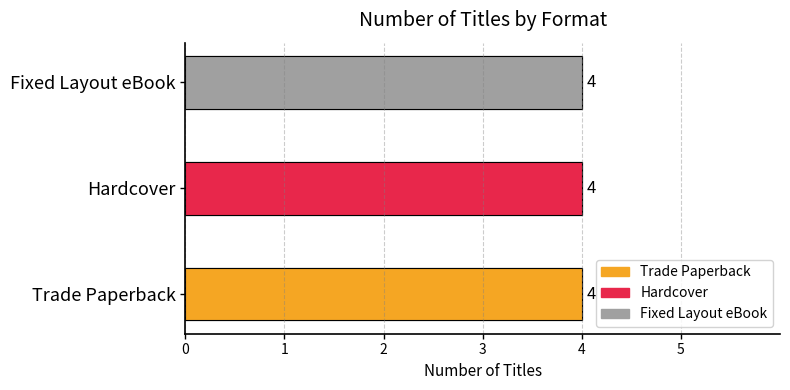

At First Pitch, list the series in order from largest to smallest.

Trade Paperback, Hardcover, Fixed Layout eBook